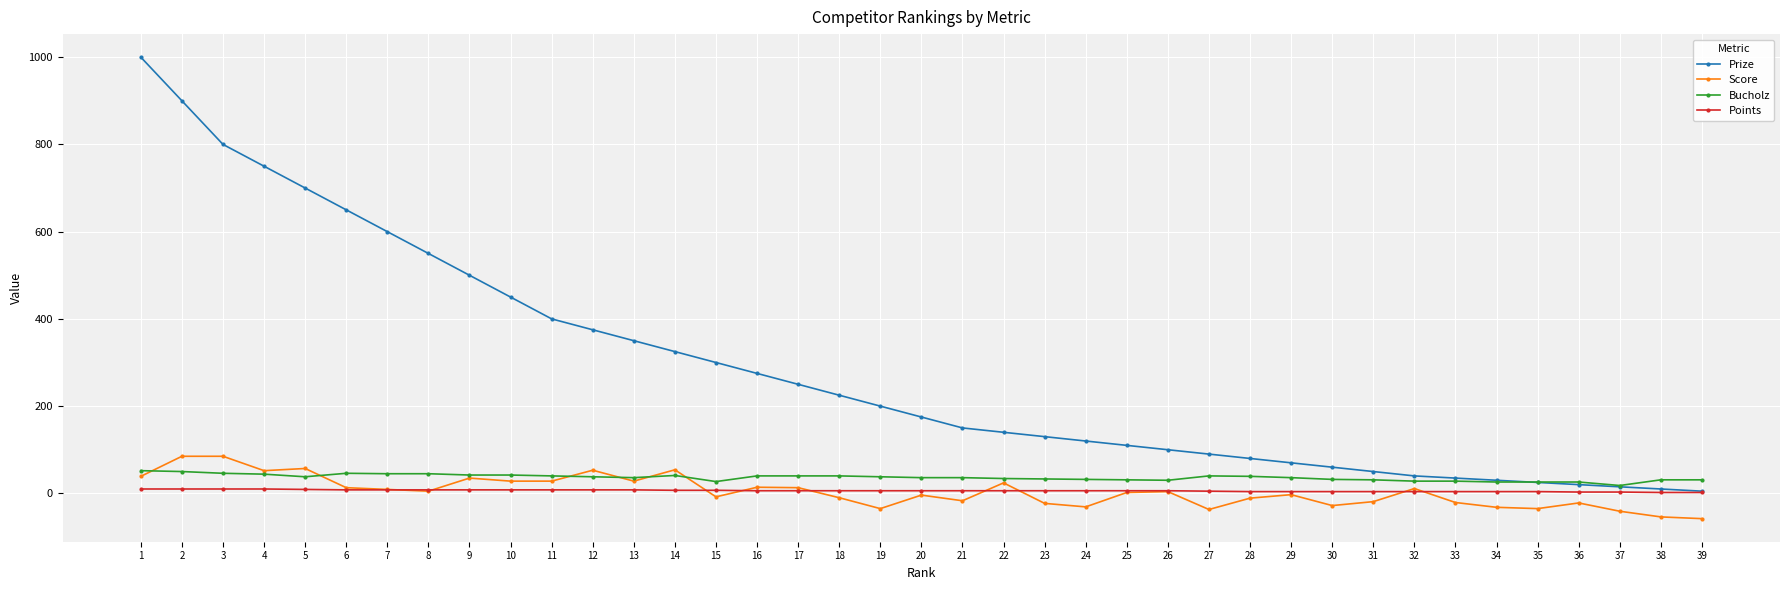

True or false: Points and Bucholz cross at least once.

False